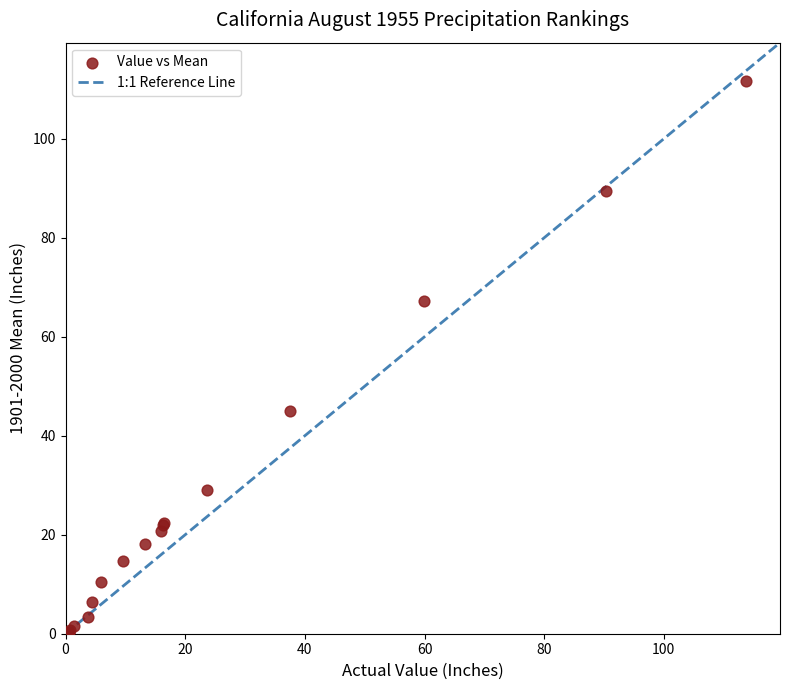

What Y value in the scatter plot is closest to 55?

44.9